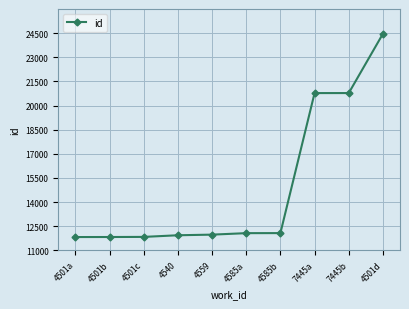

Between 4501a and 4559, which is larger?

4559